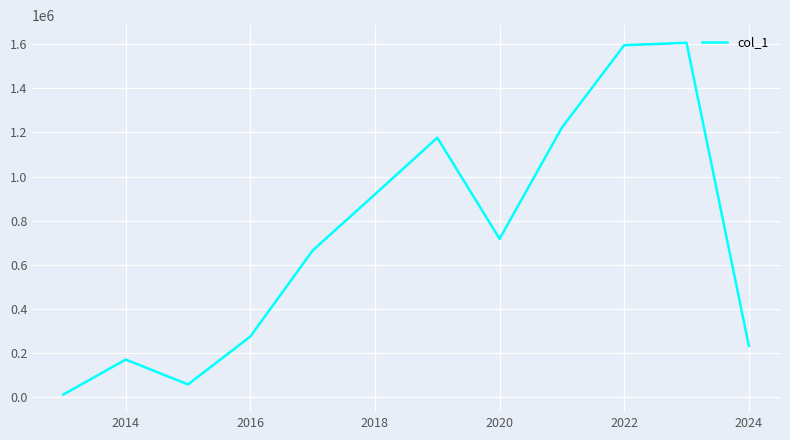

What is the difference between the maximum and minimum values?

1594358.2